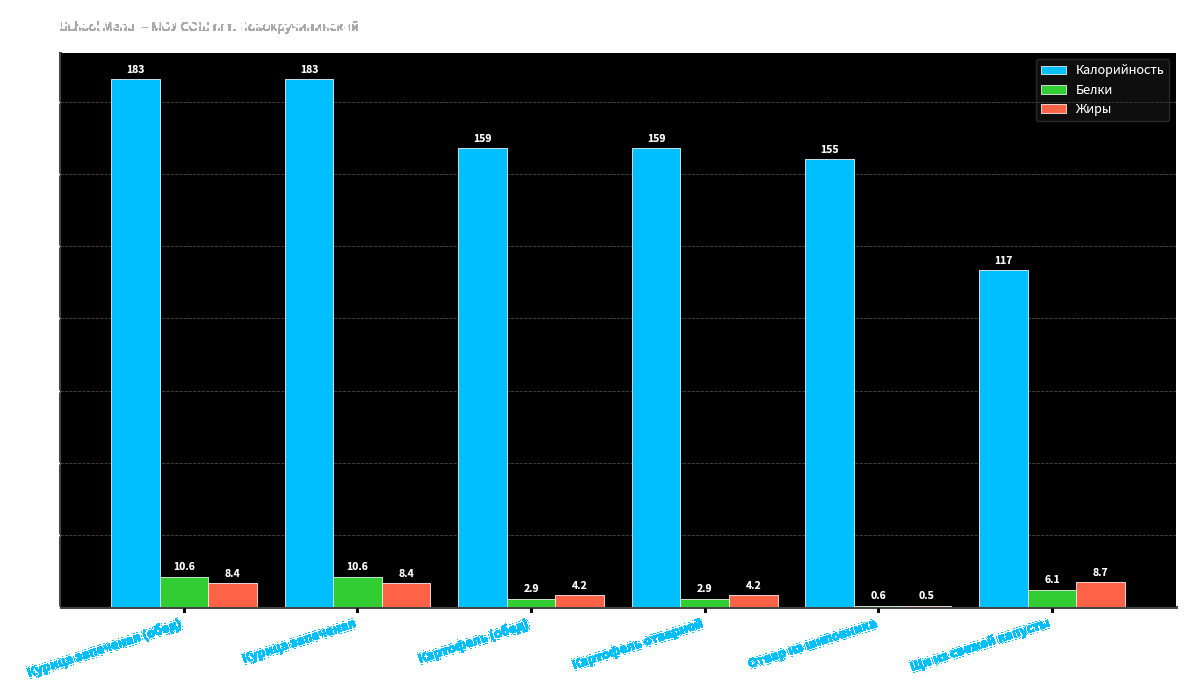

What is the highest value of the Калорийность series?

182.7